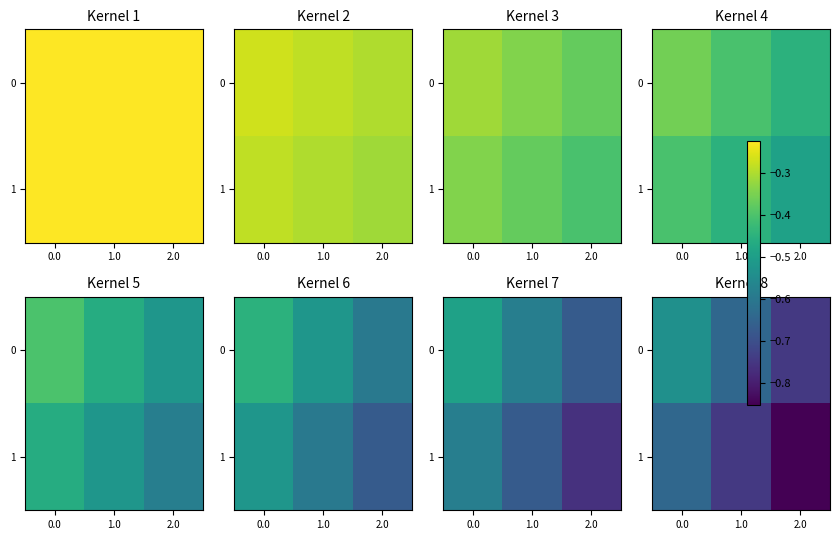

What is the spread (max minus min) of values at 1.0?

0.1